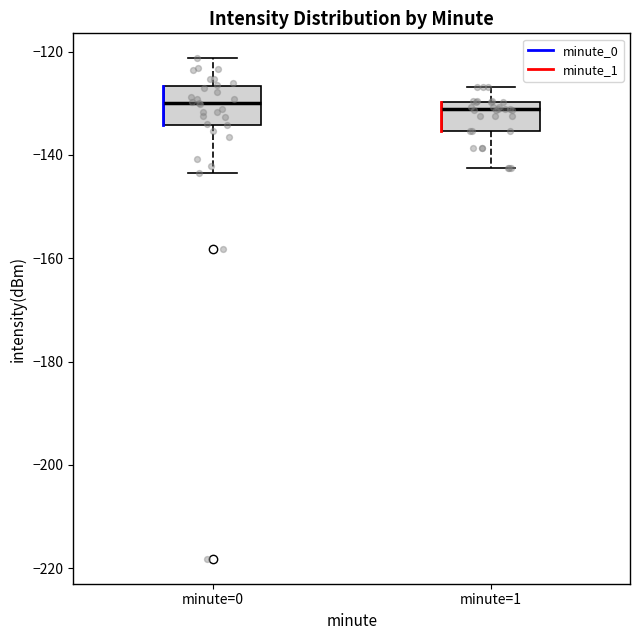

Reading left to right, transcribe this box plot: for each box, give where its median line is, the range the box spans, and where its two whiskers end, as read against the y-axis. The values are not printed on the chart, so give them approximately, as read against the axis.

minute=0: median -130, box -134 to -126, whiskers -144 to -122
minute=1: median -132, box -136 to -130, whiskers -142 to -126